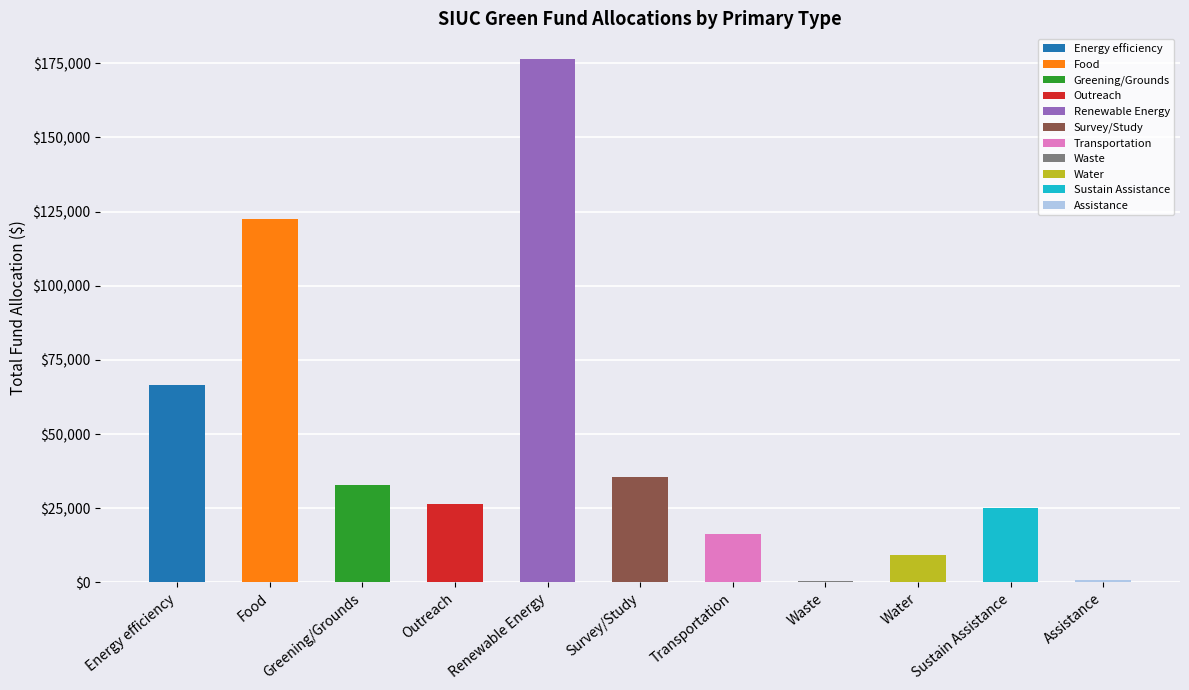

The chart shows a value of 3303.2 at Water. True or false?

False